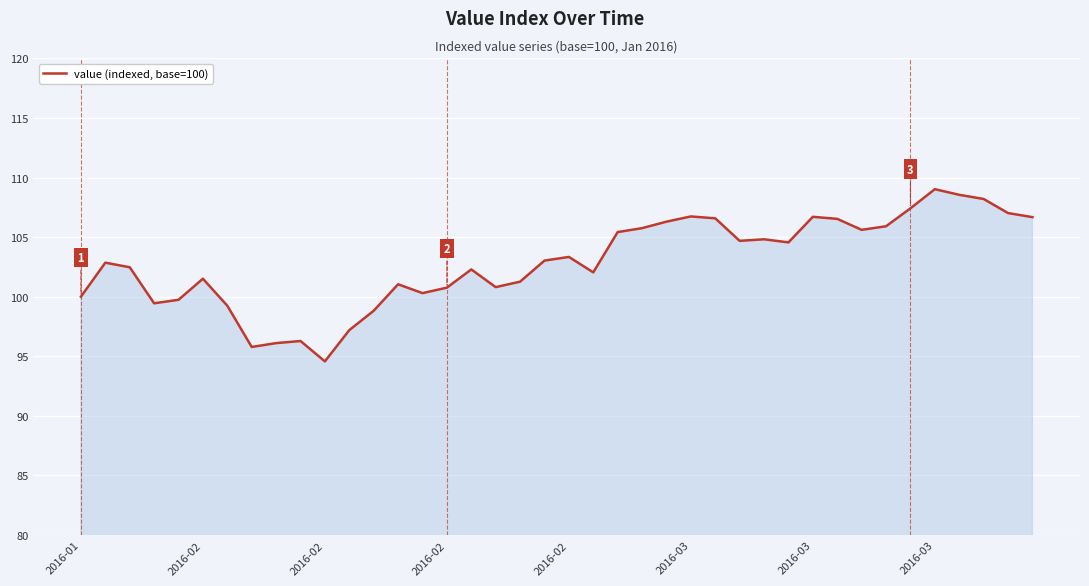

What is the difference between the maximum and minimum values?

14.4